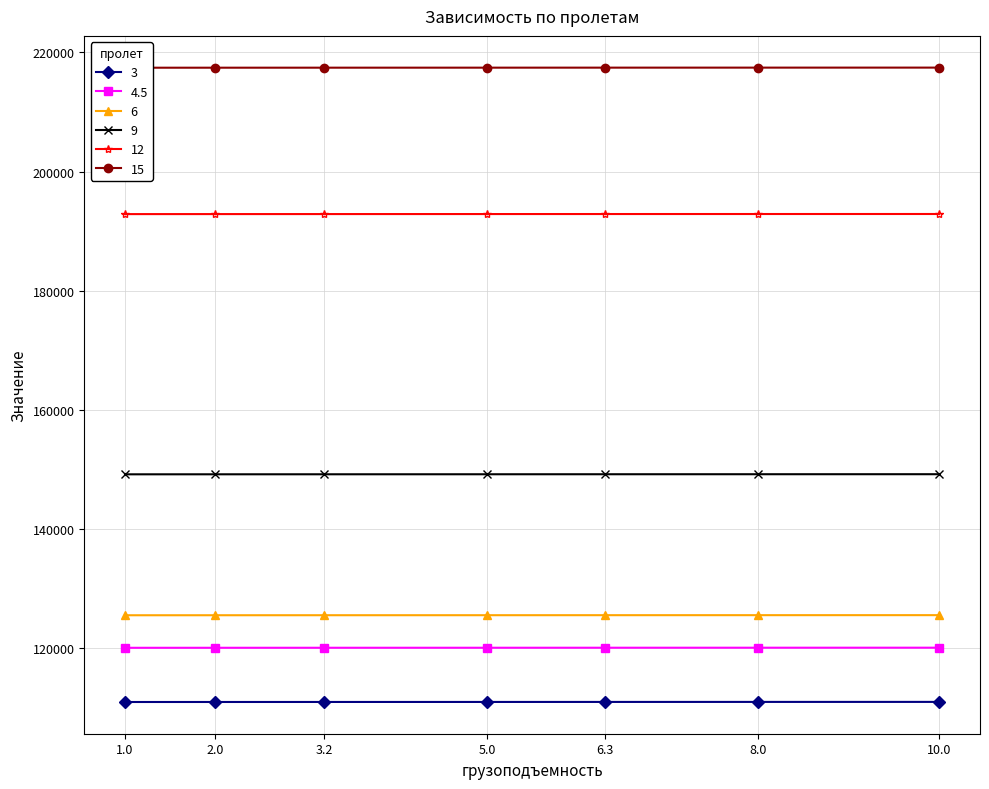

List the labels in order of 4.5 value, largest first.

10, 8, 6.3, 5, 3.2, 2, 1